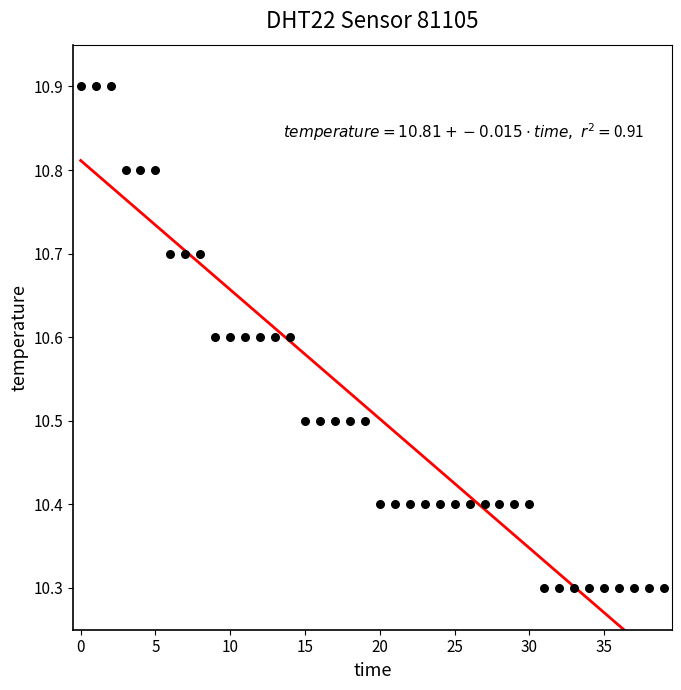

What is the range of Y values (max minus min)?

0.6